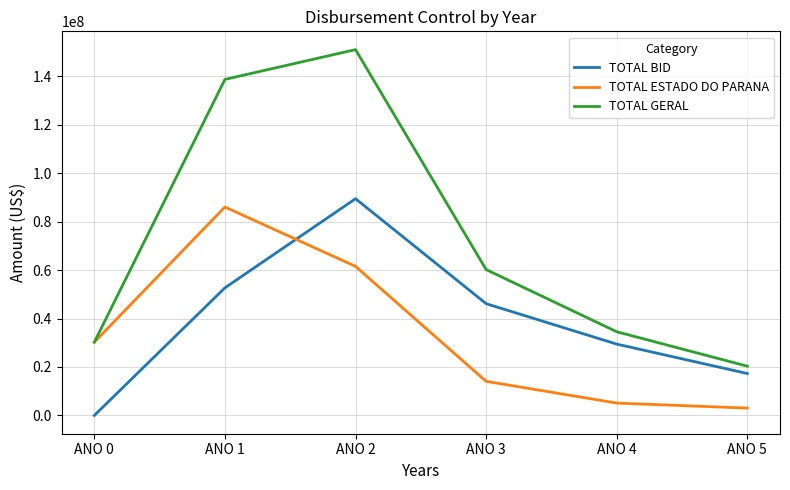

Which series has the largest total across all categories?

TOTAL GERAL